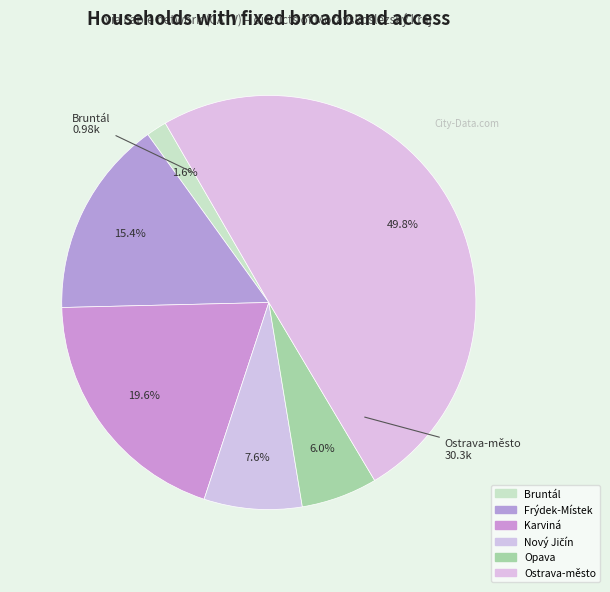

Which category has the smallest portion of the pie?

Bruntál